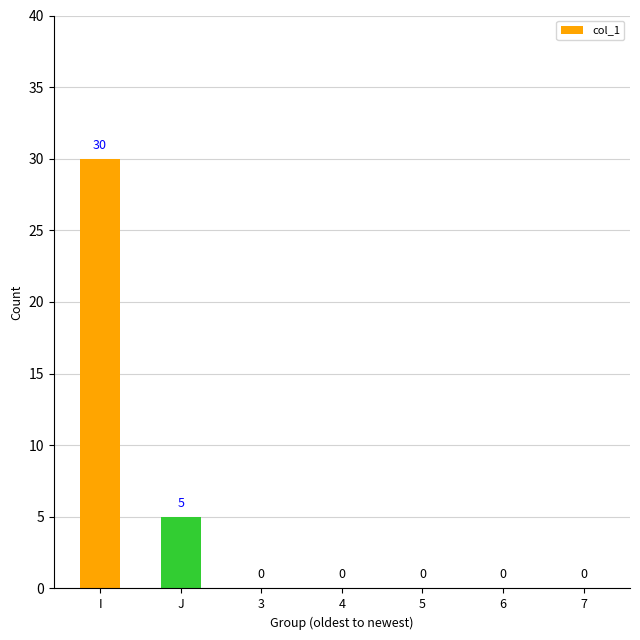

What value does the data have at J, to the nearest 5?

5